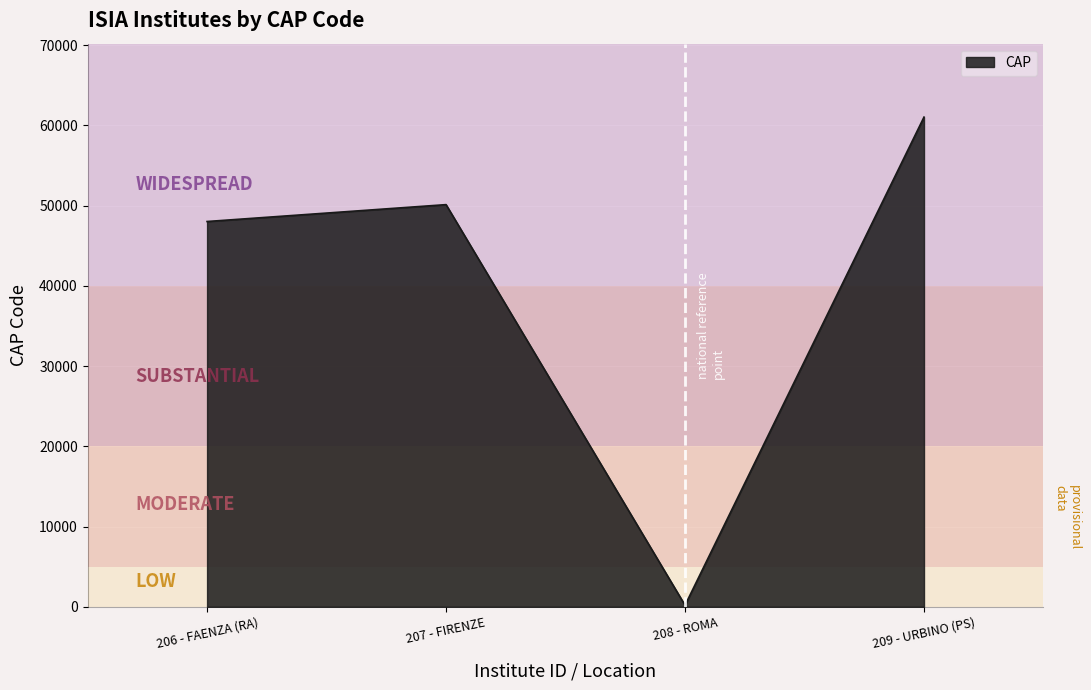

Rank the categories by value from lowest to highest.

208 - ROMA, 206 - FAENZA (RA), 207 - FIRENZE, 209 - URBINO (PS)